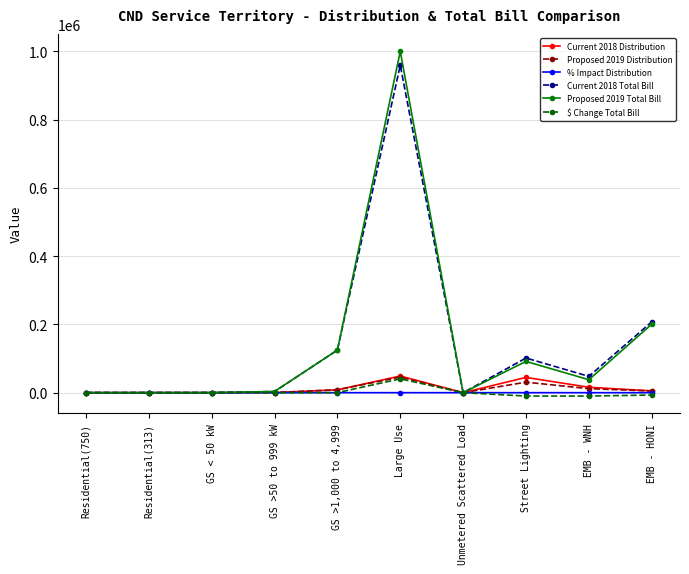

How many series are shown in this chart?

6